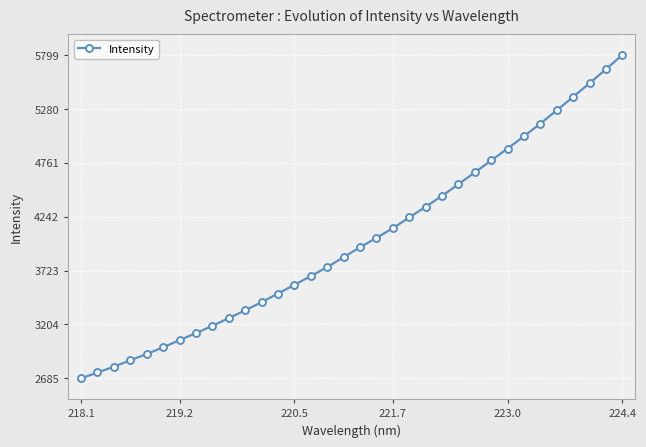

What is the difference between the maximum and second lowest values?

3057.5